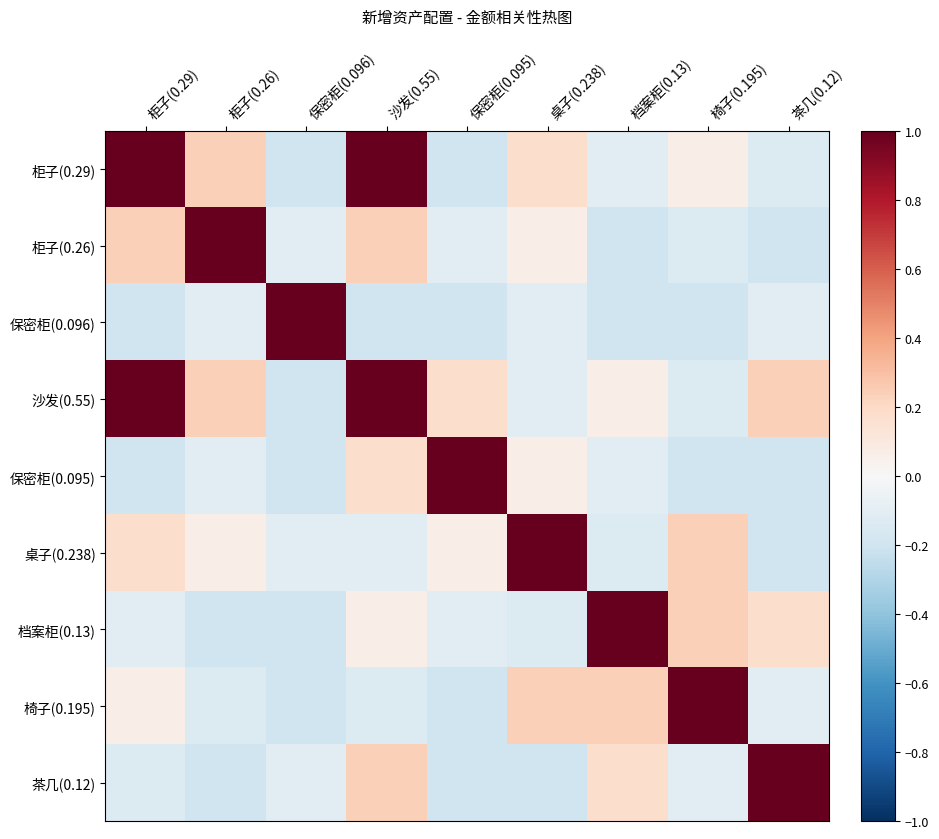

Rank the series by their maximum value, from lowest to highest.

柜子(0.29), 柜子(0.26), 保密柜(0.096), 沙发(0.55), 保密柜(0.095), 桌子(0.238), 档案柜(0.13), 椅子(0.195), 茶几(0.12)